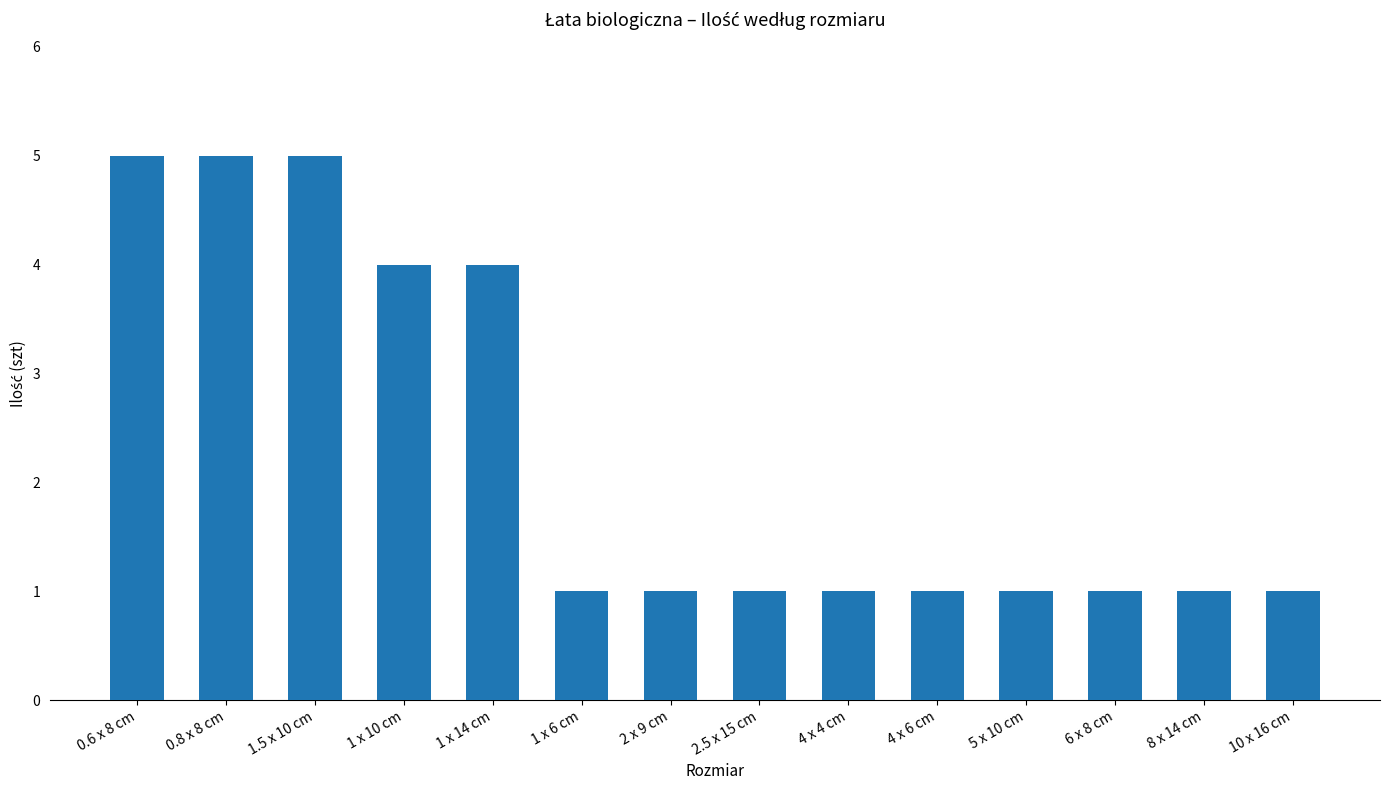

What is the difference between the maximum and minimum values?

4